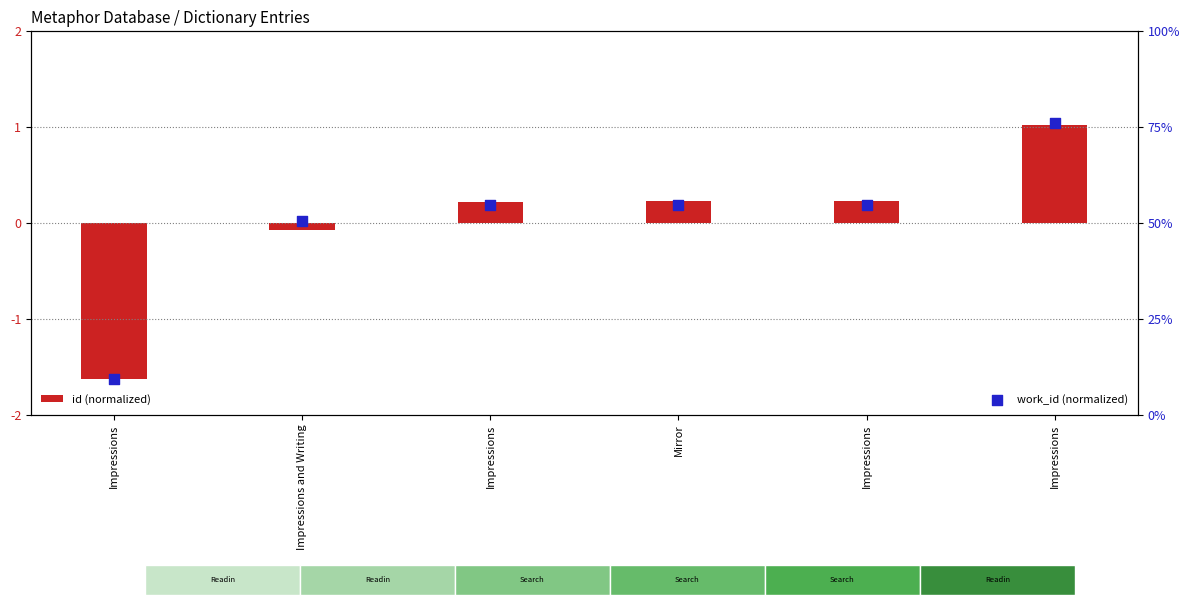

Which series contains the lowest Y value?

work_id (normalized)